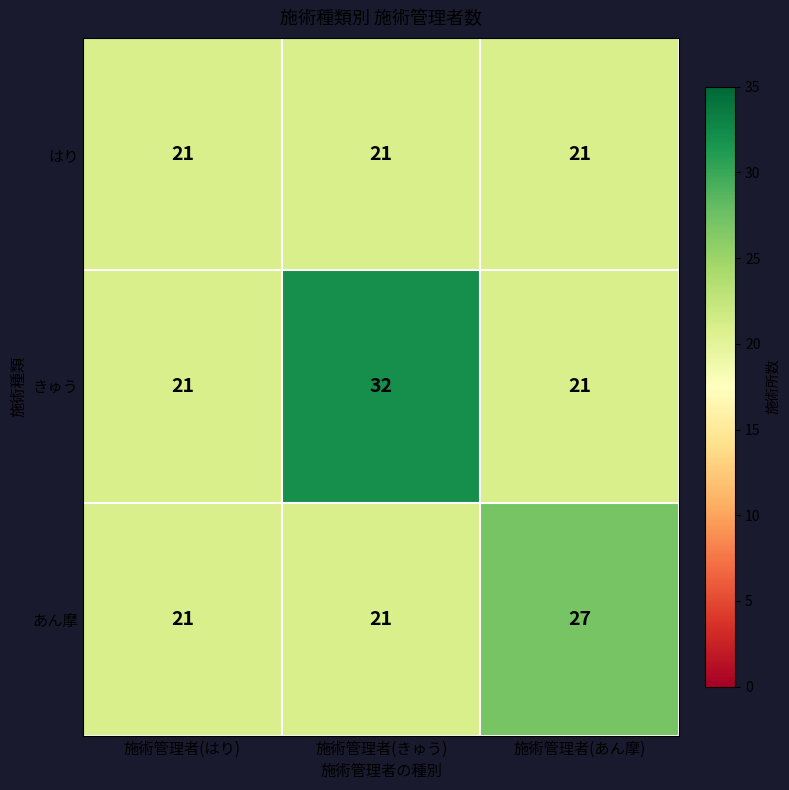

Which series has the largest total across all categories?

きゅう